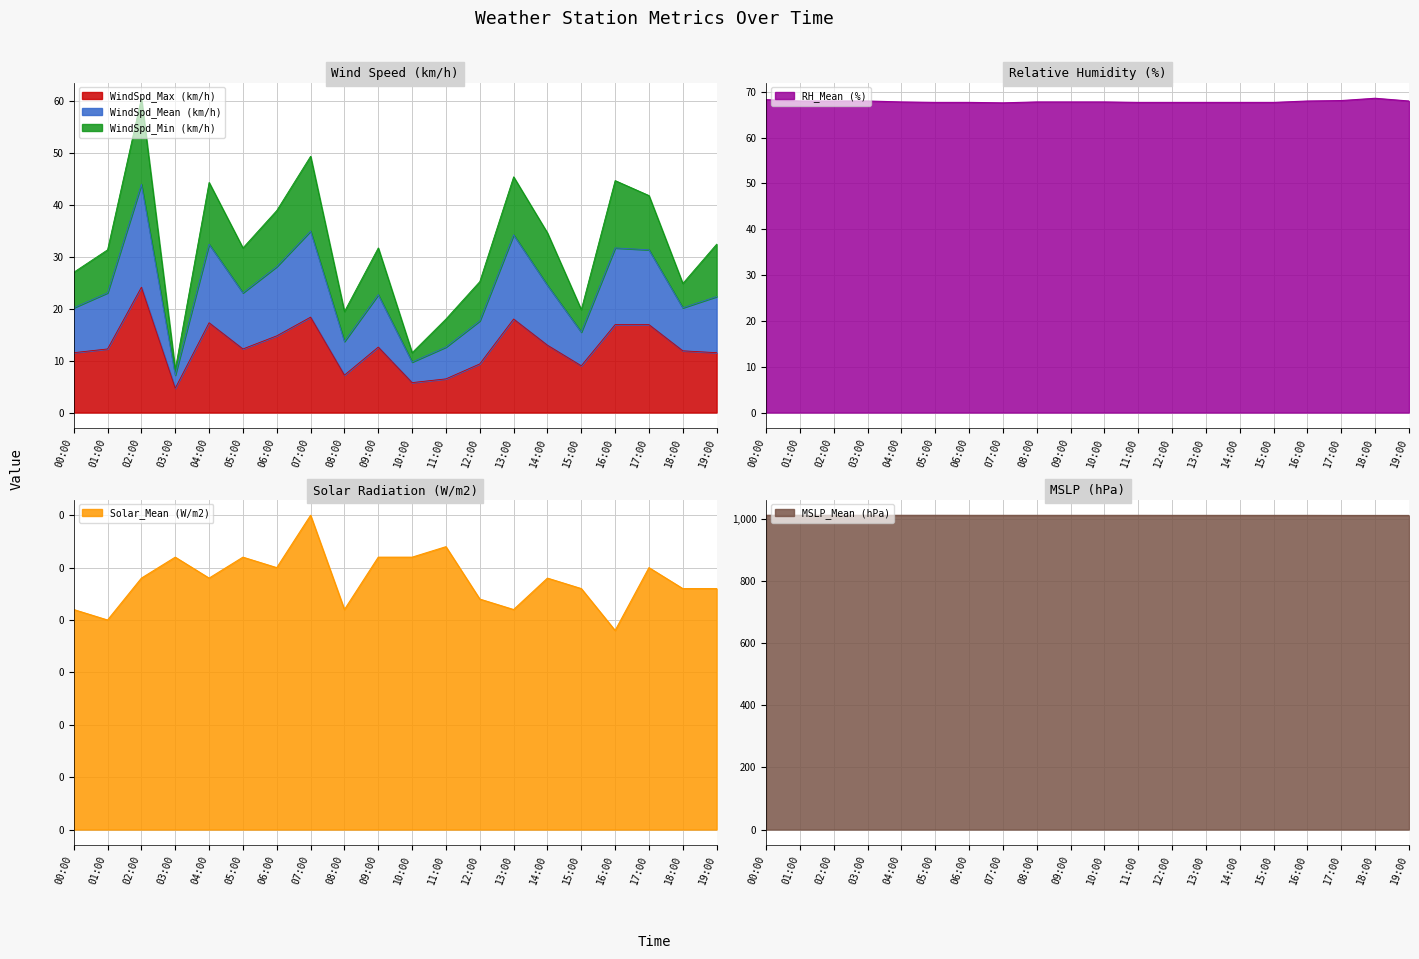

The WindSpd_Max (km/h) series shows 11.7 at 16:00. True or false?

False